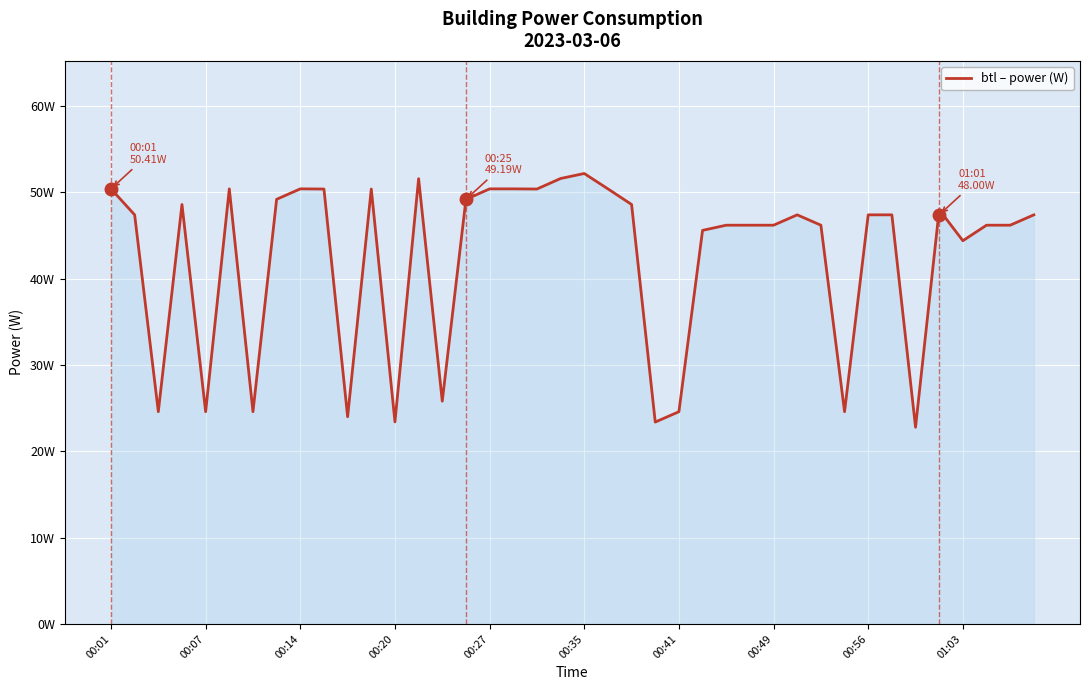

Does the chart have visible grid lines?

Yes